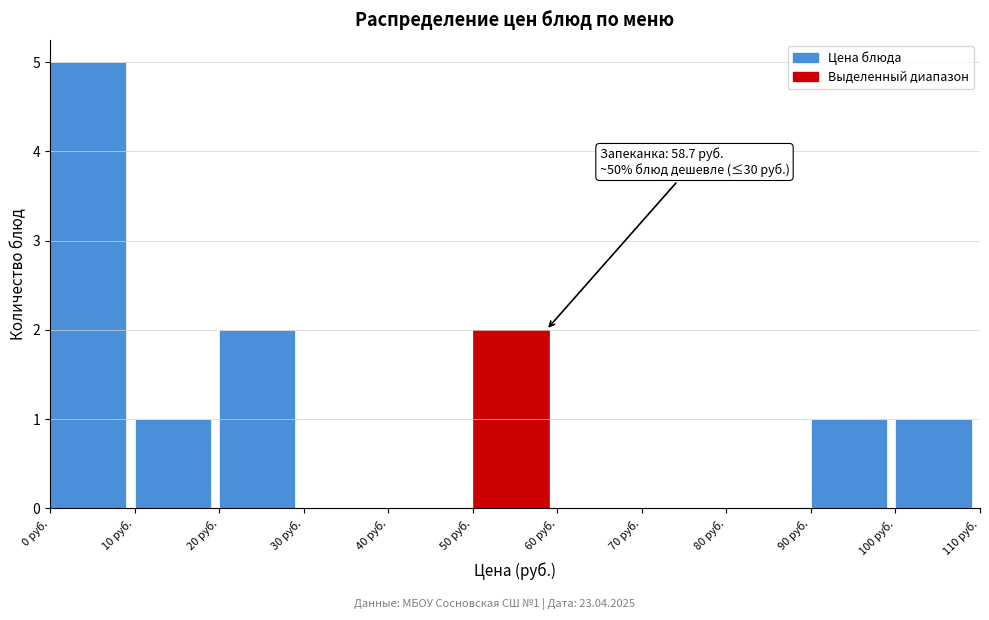

Which range on the x-axis has the tallest bar?

0 to 10